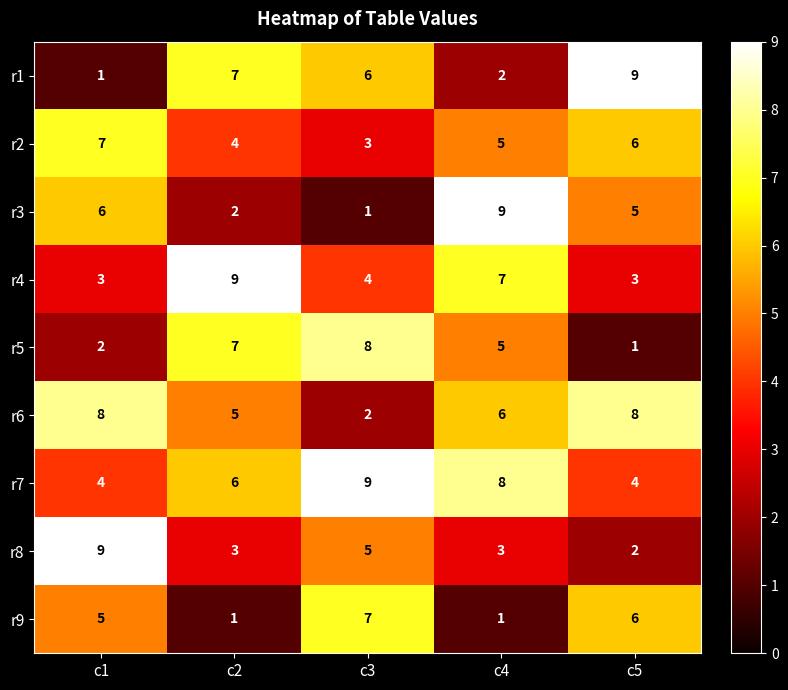

The value of r8 at c5 is 1. True or false?

False